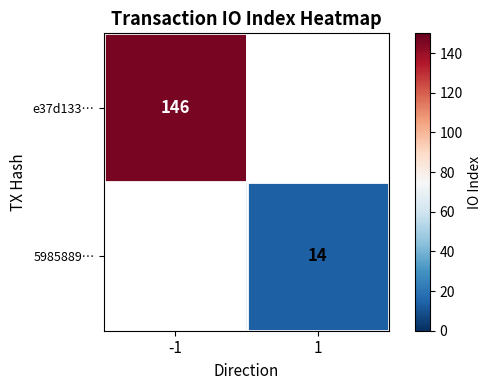

The value of 5985889… at 1 is 14. True or false?

True